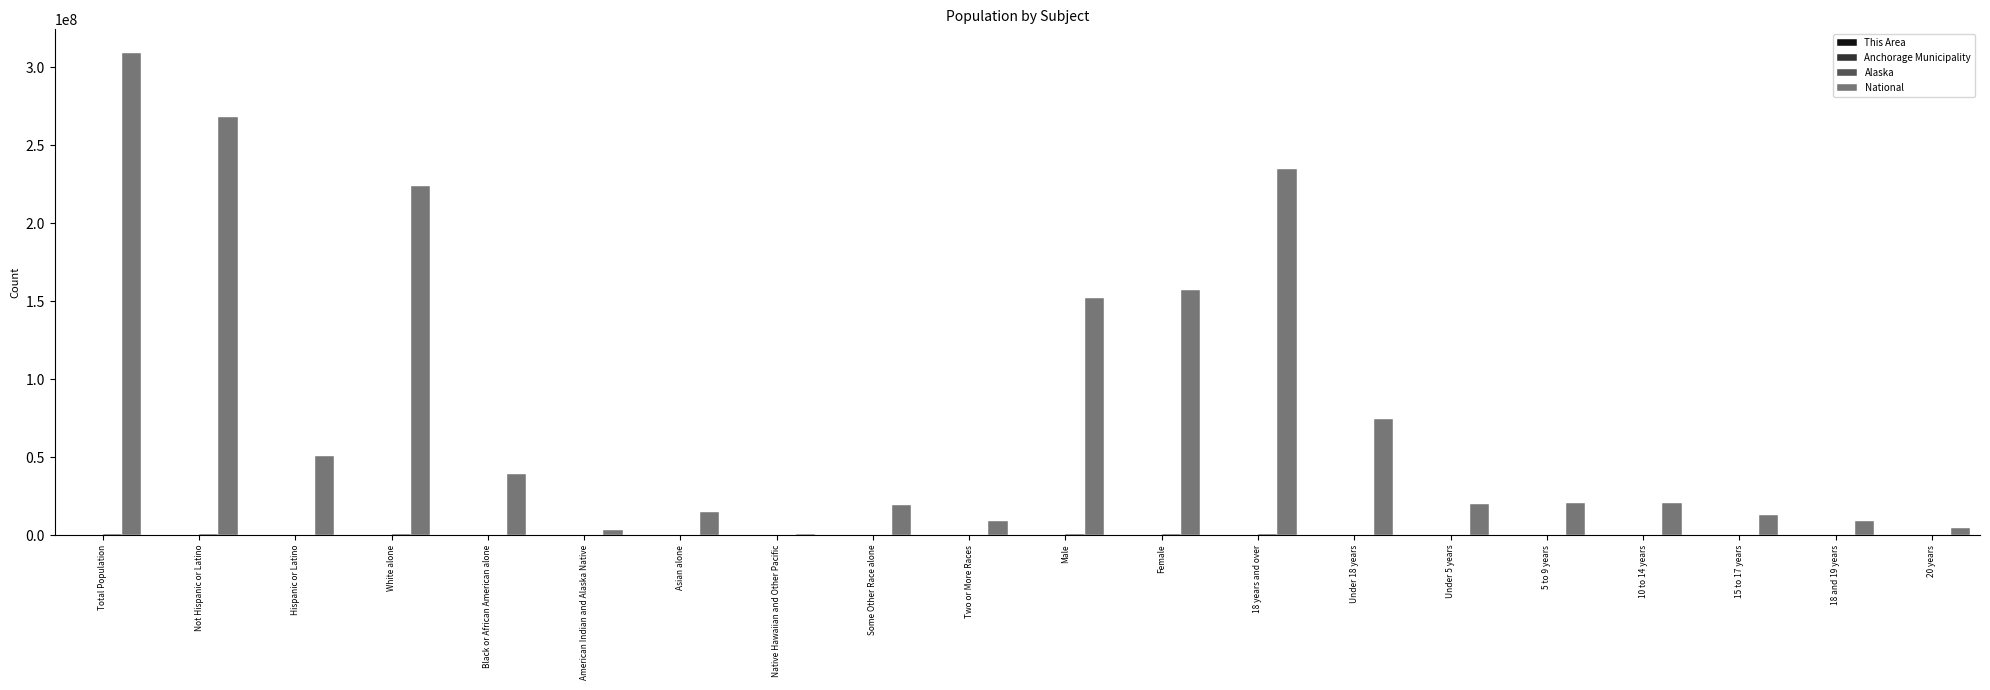

At which category is the sum across all series the highest?

Total Population